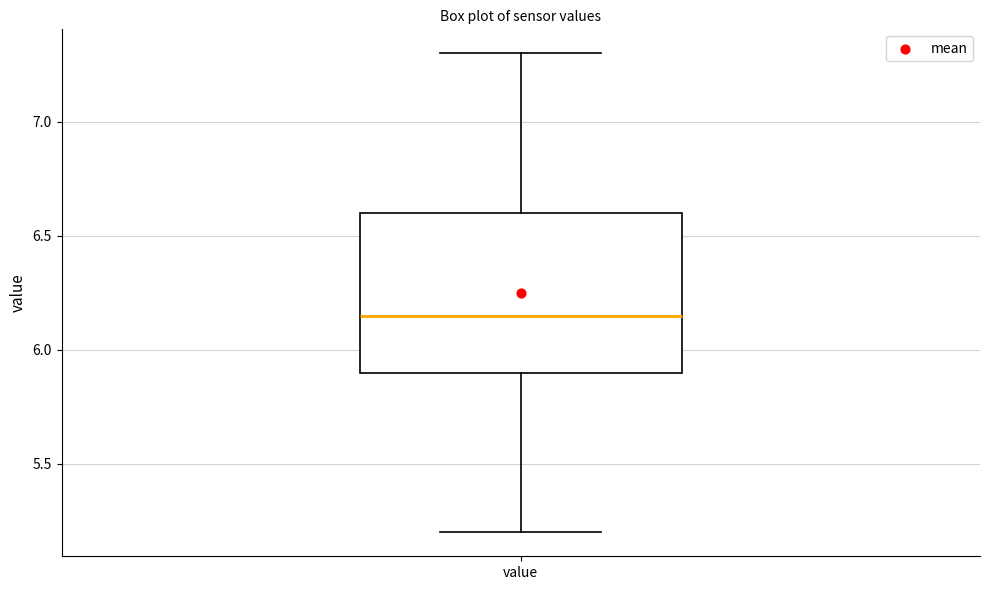

Transcribe this box plot: give where the median line is, the range the box spans, and where the two whiskers end, as read against the y-axis. The values are not printed on the chart, so give them approximately, as read against the axis.

median 6.15, box 5.90 to 6.60, whiskers 5.20 to 7.30